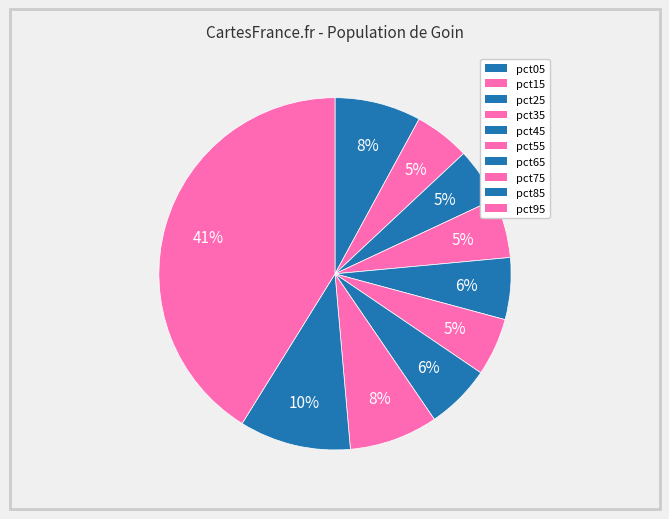

How many segments does this pie chart have?

10